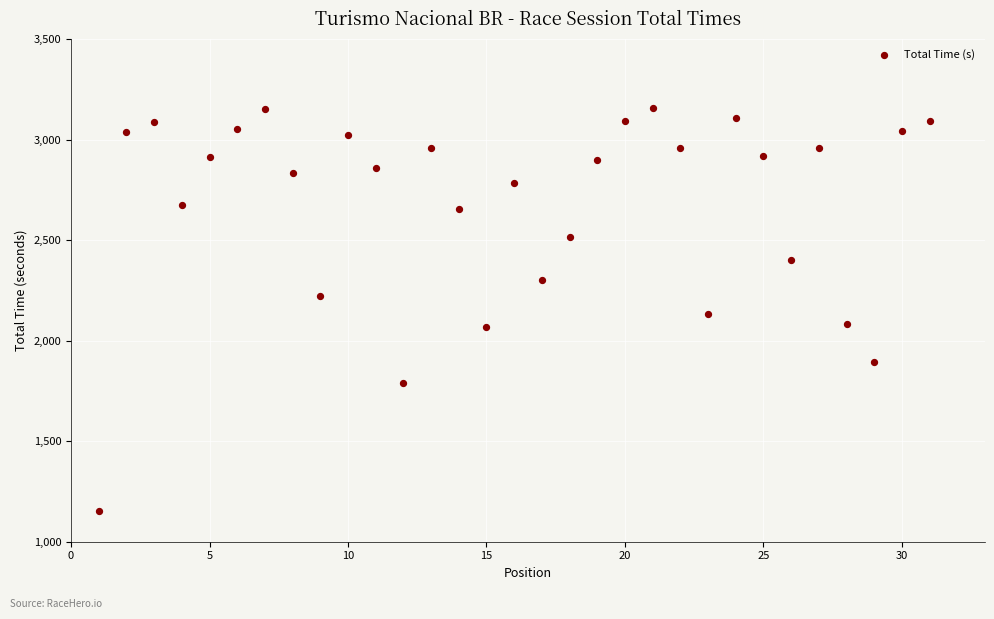

What is the range of X values (max minus min)?

30.0